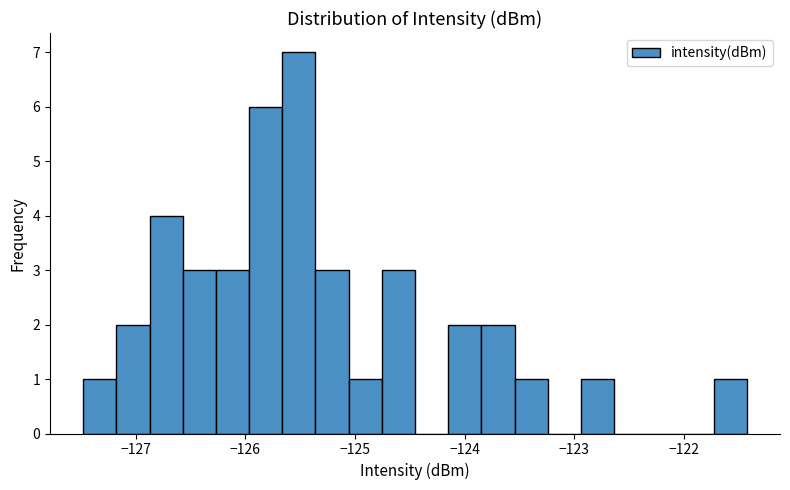

Around what value on the x-axis is the tallest bar? Give the approximate position of its centre, as read against the axis.

-125.5